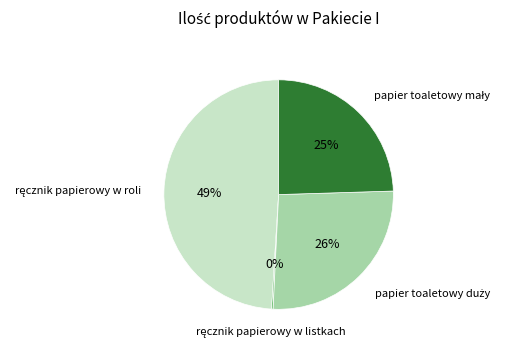

Is there any slice that represents more than half of the pie?

No